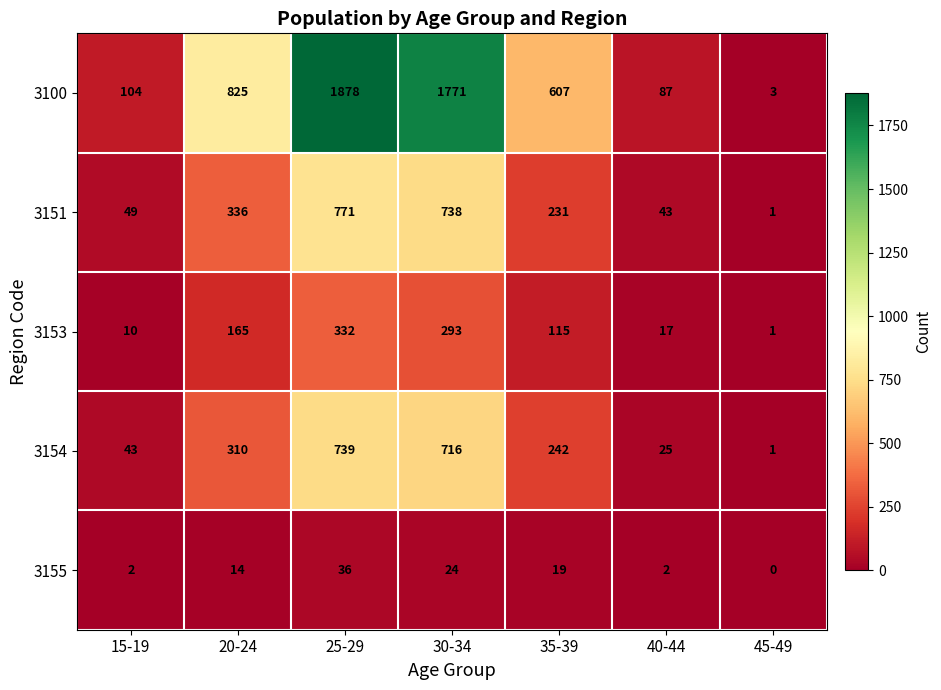

At which category does the chart reach its peak across all series?

25-29